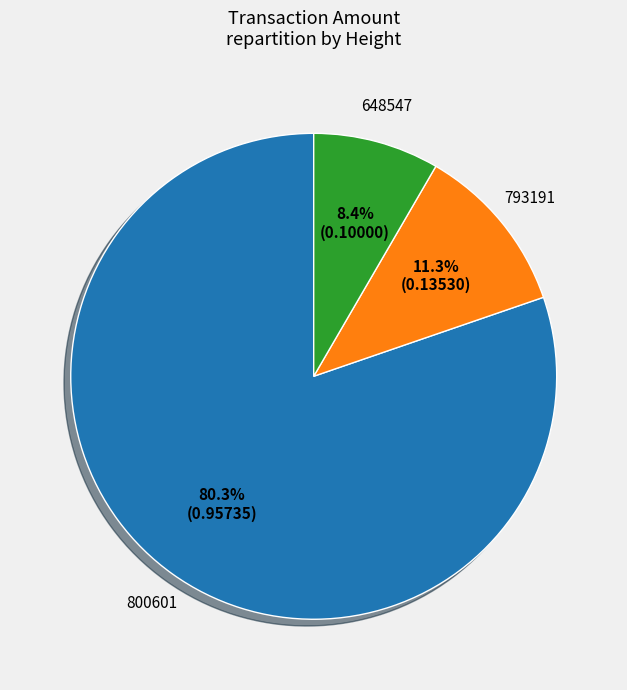

What is the largest slice in the pie chart?

800601